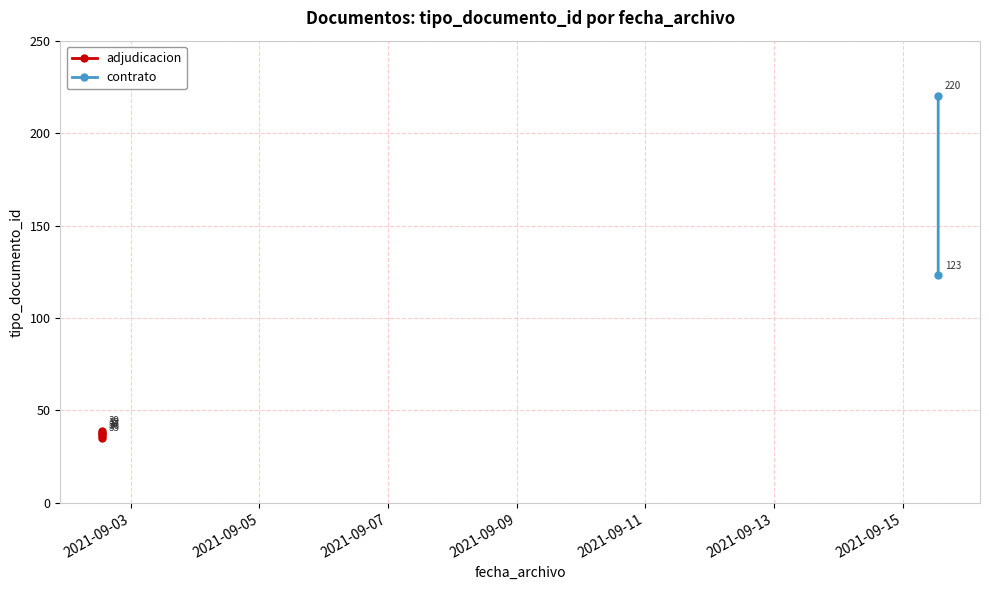

Rank the categories by value from highest to lowest.

2021-09-15 13:18:39, 2021-09-15 13:18:38, 2021-09-02 13:15:49, 2021-09-02 13:15:49, 2021-09-02 13:15:49, 2021-09-02 13:15:49, 2021-09-02 13:15:49